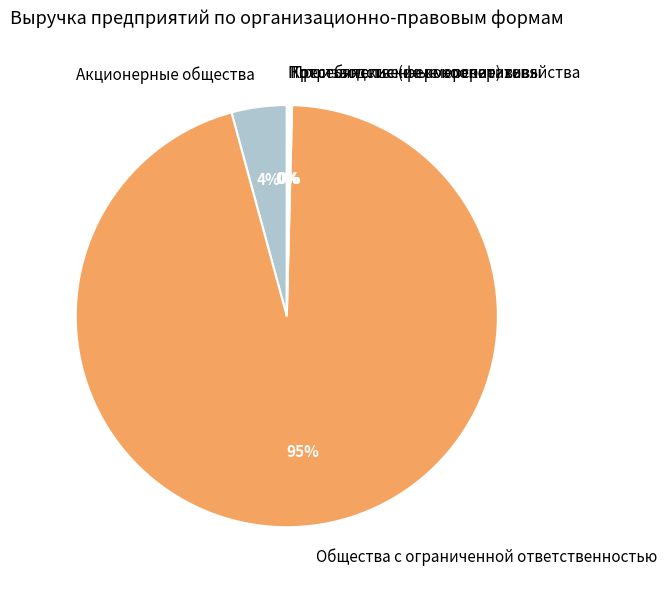

Between Акционерные общества and Общества с ограниченной ответственностью, which is larger?

Общества с ограниченной ответственностью